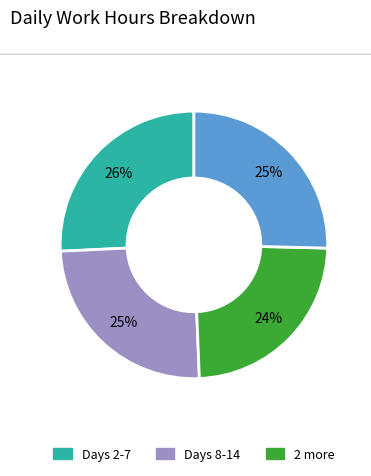

To the nearest percent, what is the difference between the largest and smallest slice percentages?

2%